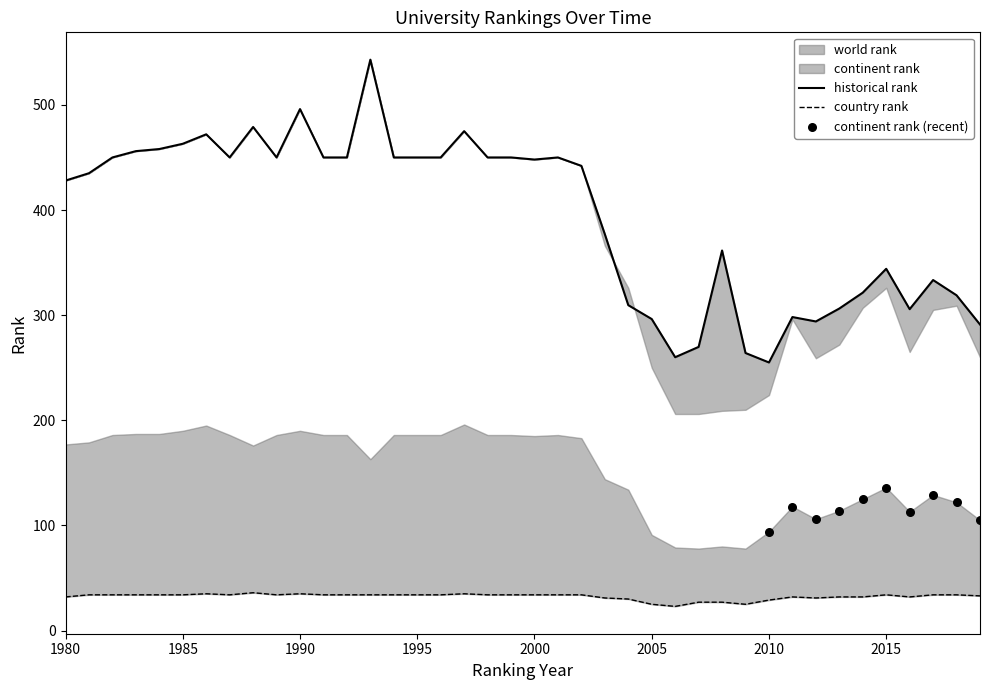

Which series has the widest spread of Y values?

historical rank